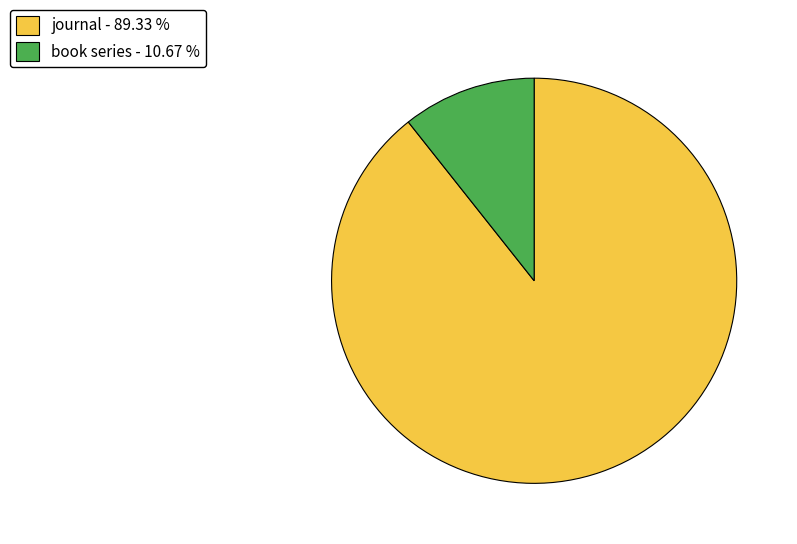

Between book series and journal, which is larger?

journal